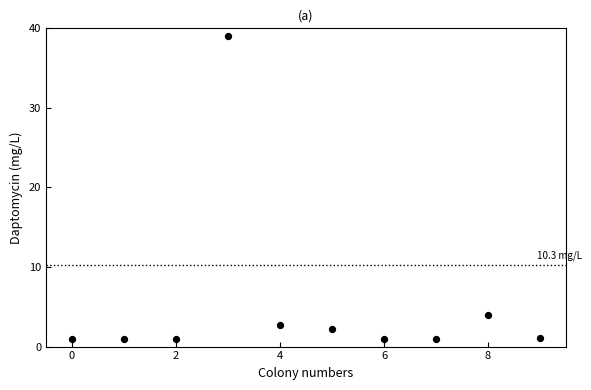

What is the average Y value?

5.4